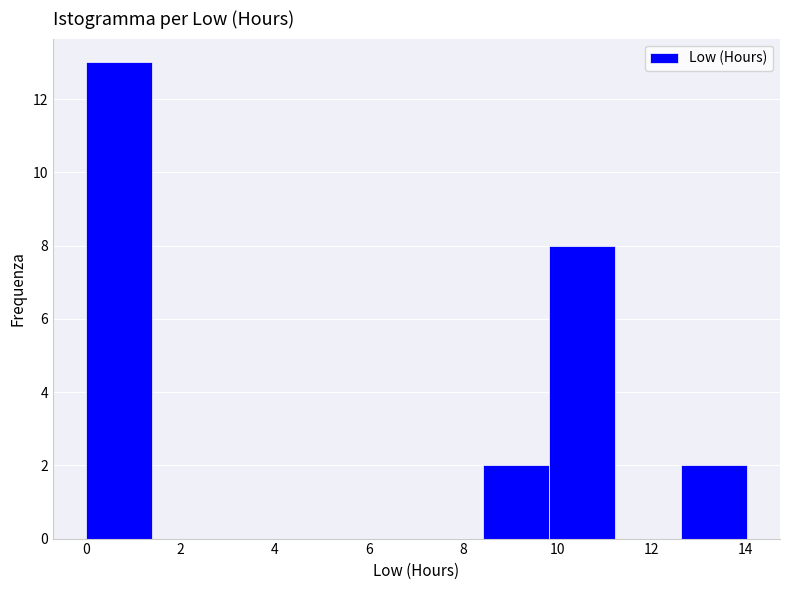

Over which range of the x-axis is the bar tallest?

0.0 to 1.4